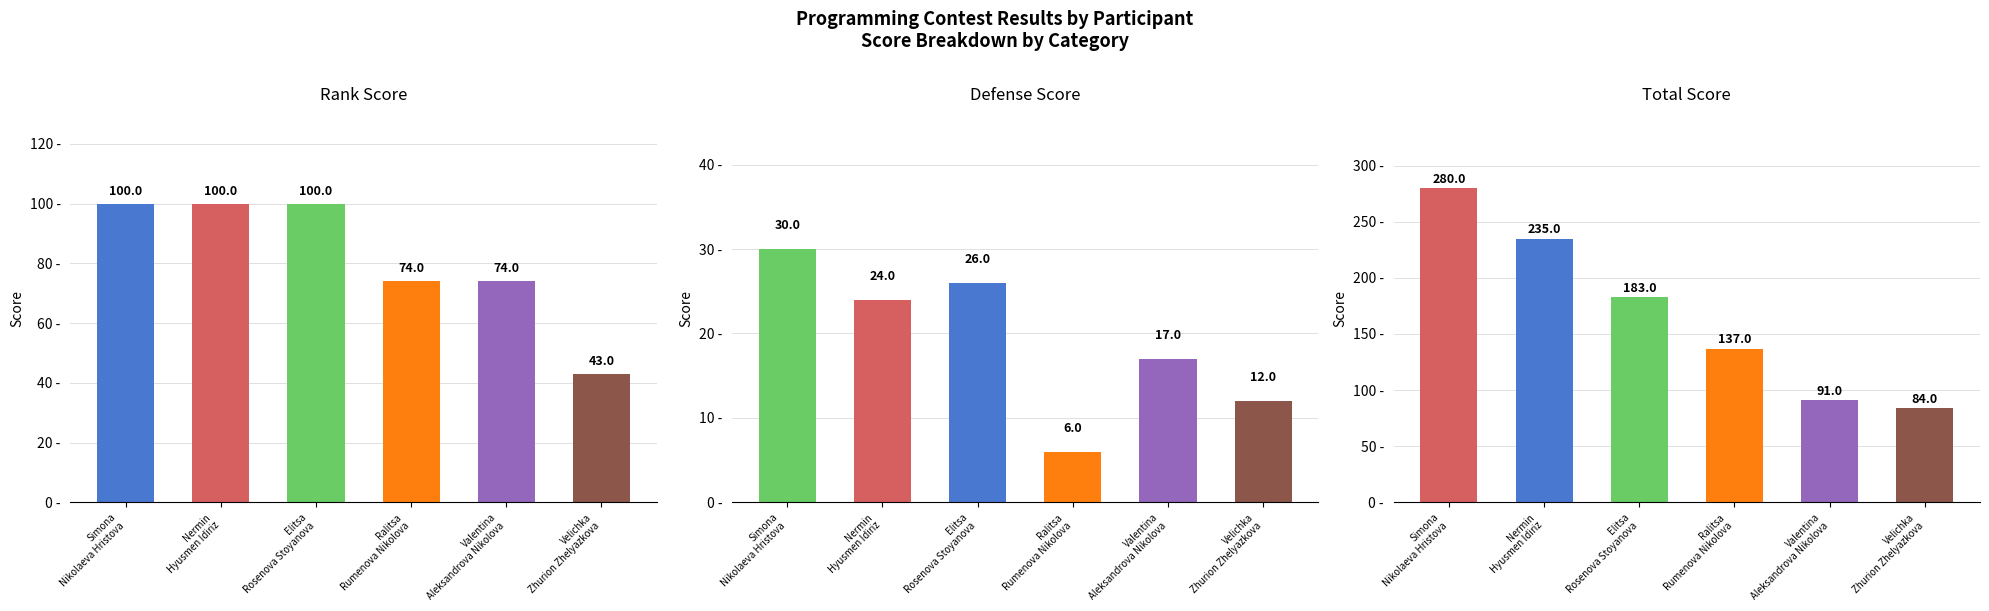

What is the label of the 3rd bar from the left?

Elitsa
Rosenova Stoyanova